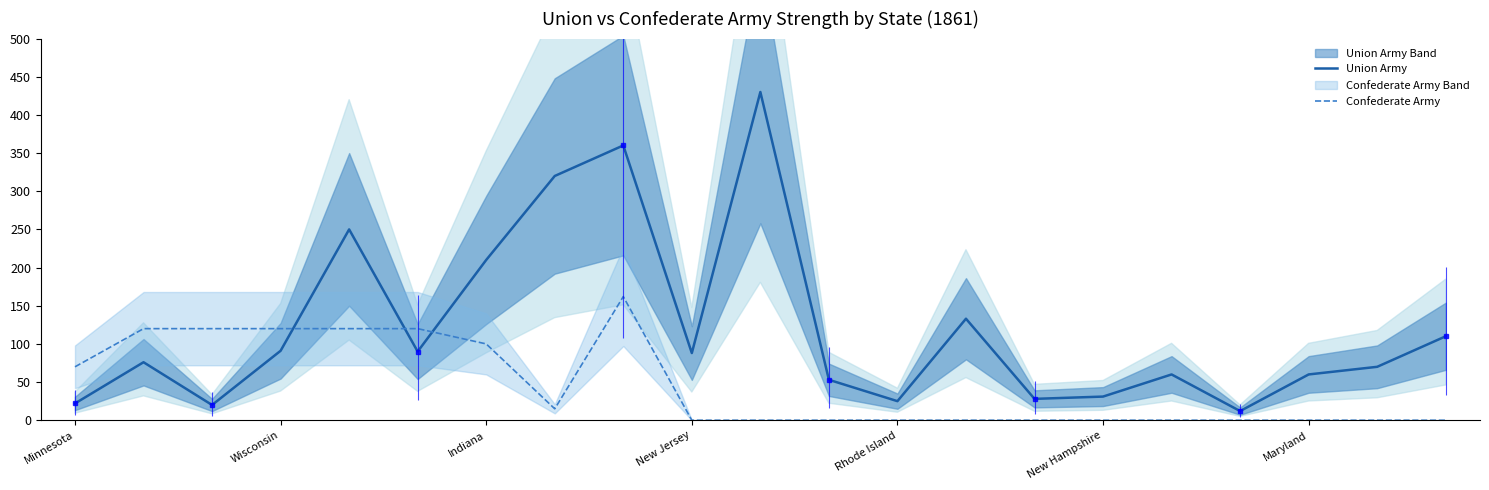

How many intersections are there between Union Army and Confederate Army?

3